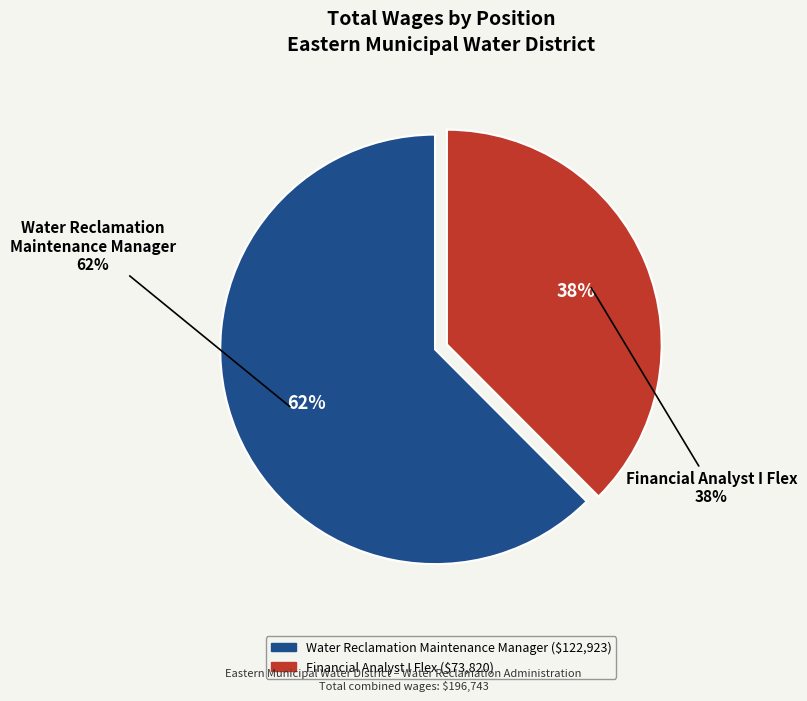

To the nearest percent, what is the combined percentage of Financial Analyst I Flex and Water Reclamation Maintenance Manager?

100%